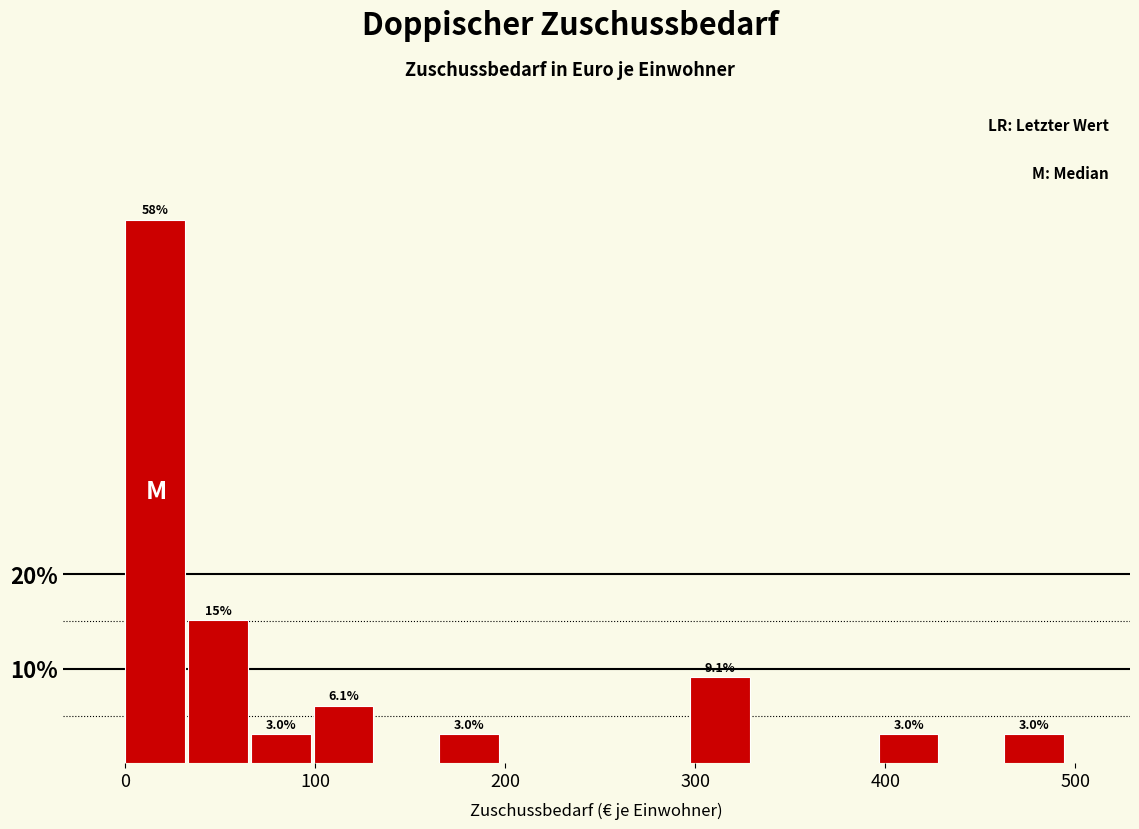

Read against the x-axis, roughly where is the centre of the tallest bar?

20